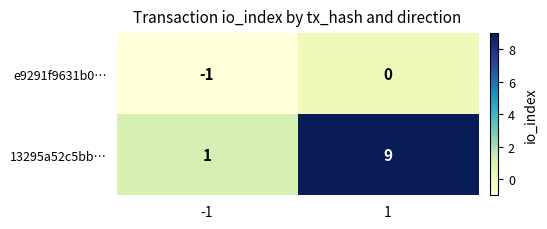

Reading left to right, transcribe all the data shown in this chart.

e9291f9631b0…: -1	0
13295a52c5bb…: 1	9